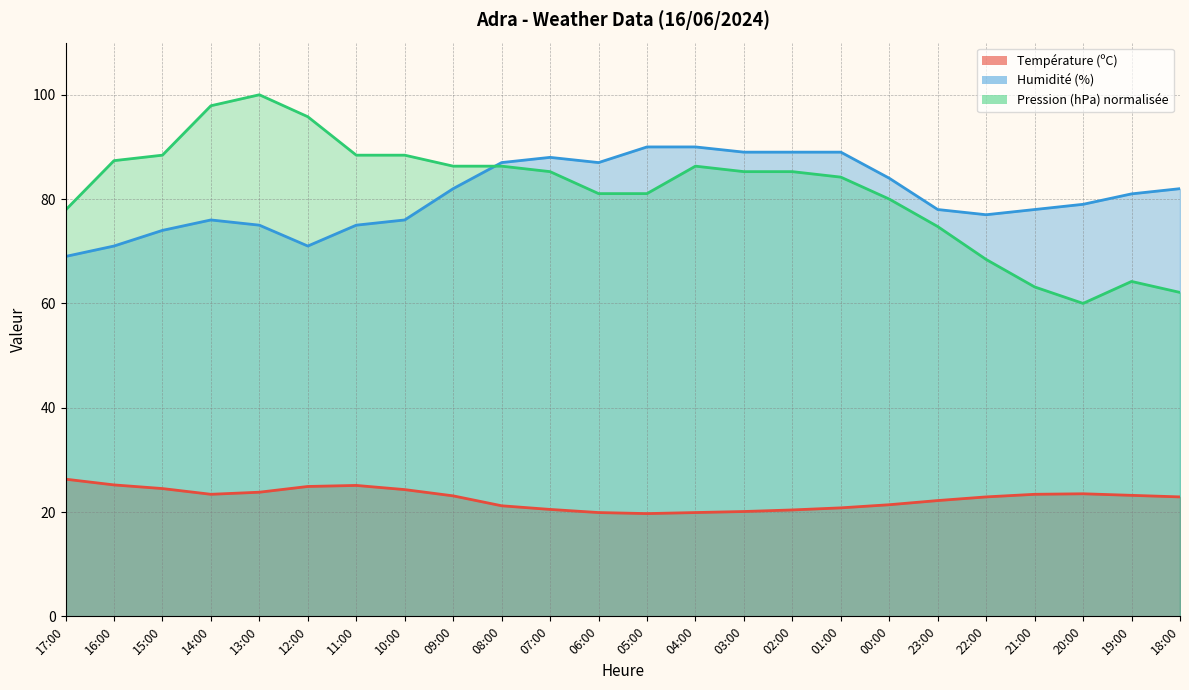

How many categories are shown in the chart?

24